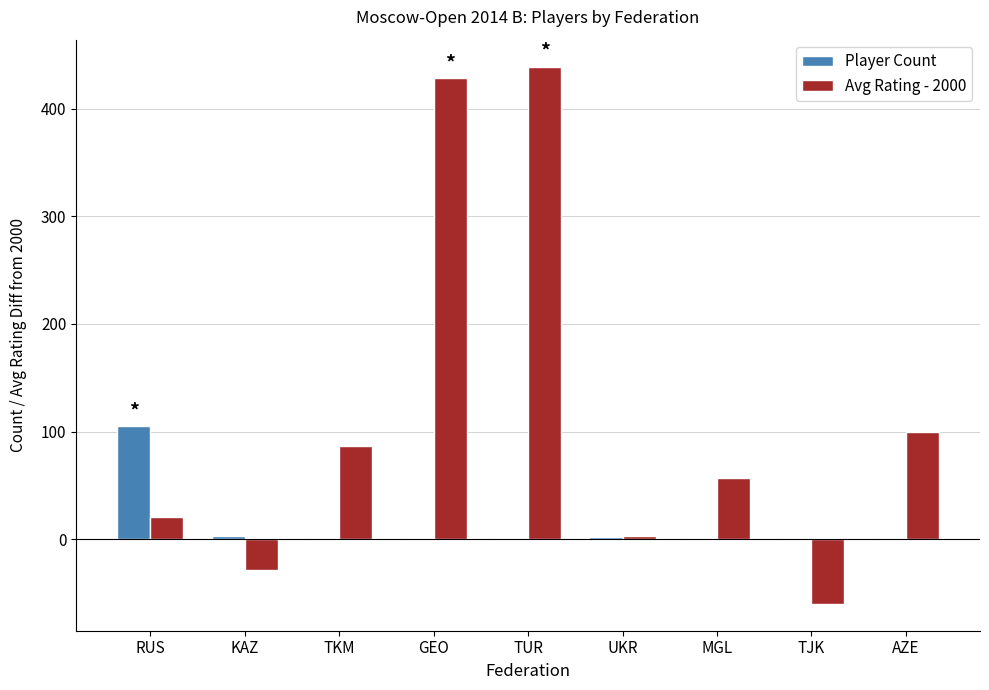

Which series has the largest total across all categories?

Avg Rating - 2000